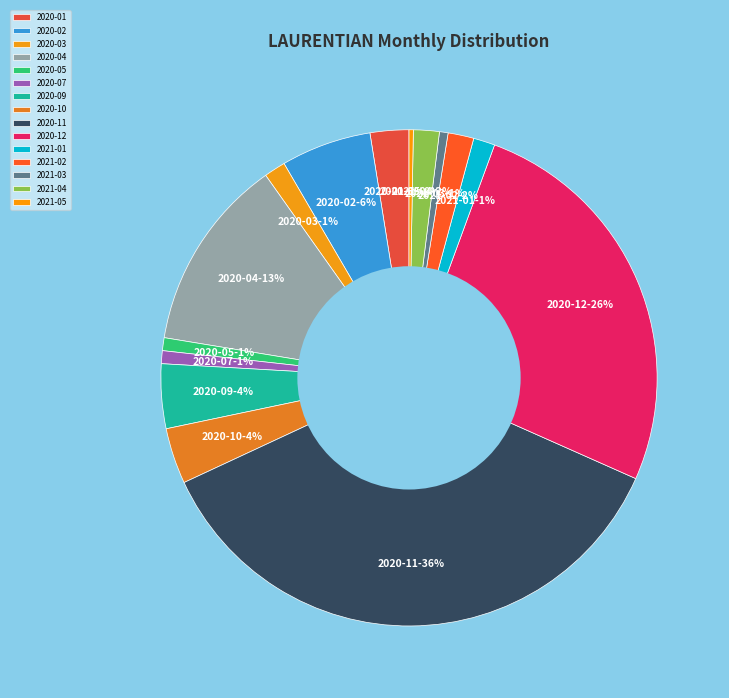

To the nearest percent, what is the average slice percentage?

7%